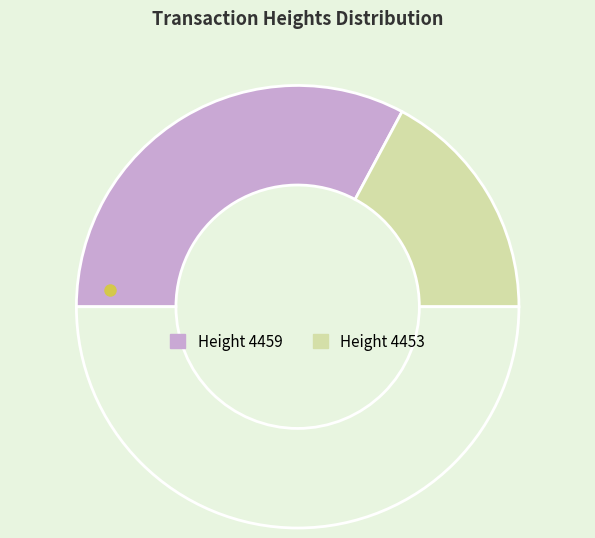

Count the number of slices in the pie.

3